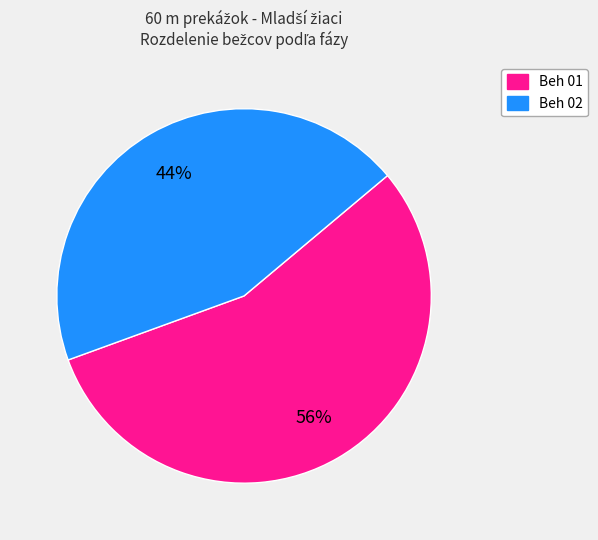

Is there any slice that represents more than half of the pie?

Yes